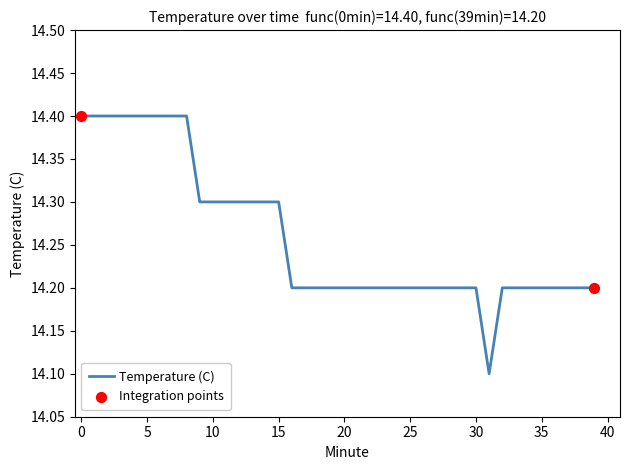

What is the smallest value displayed?

14.1